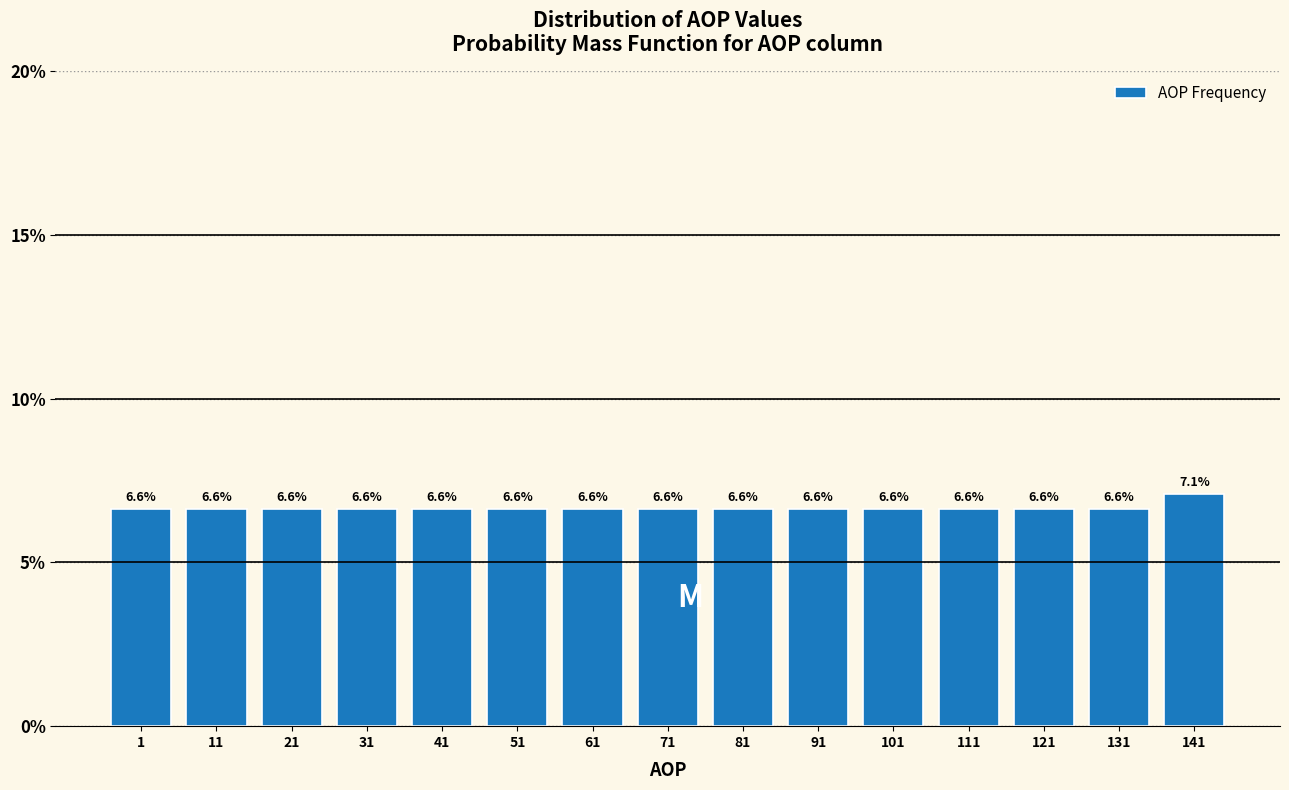

Reading left to right, transcribe all the data shown in this chart.

6.6	6.6	6.6	6.6	6.6	6.6	6.6	6.6	6.6	6.6	6.6	6.6	6.6	6.6	7.1